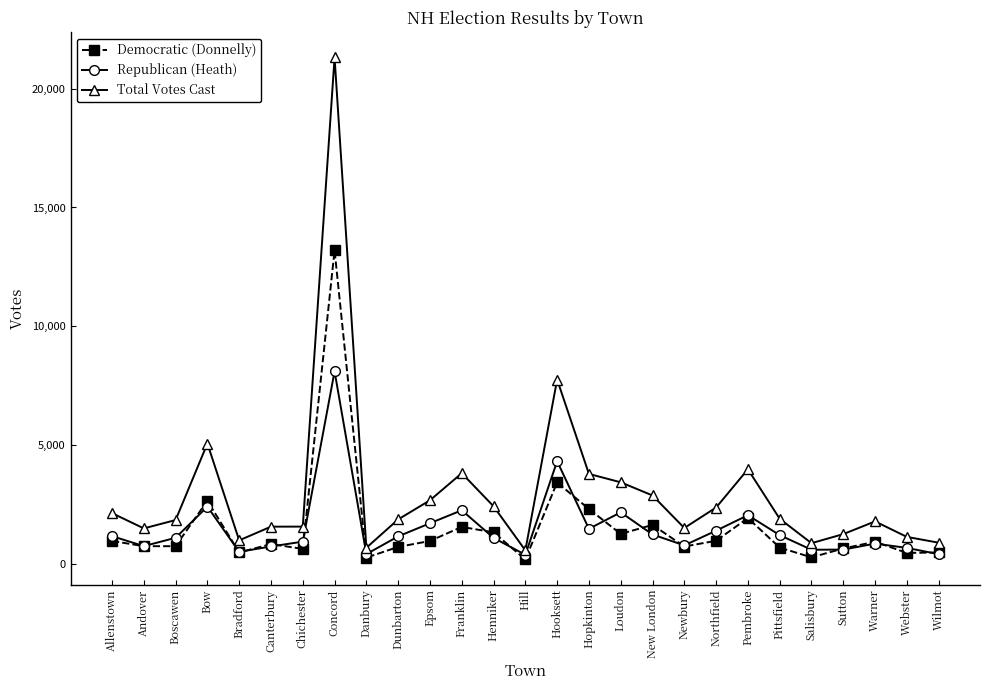

The value of Republican (Heath) at Canterbury is 734. True or false?

True